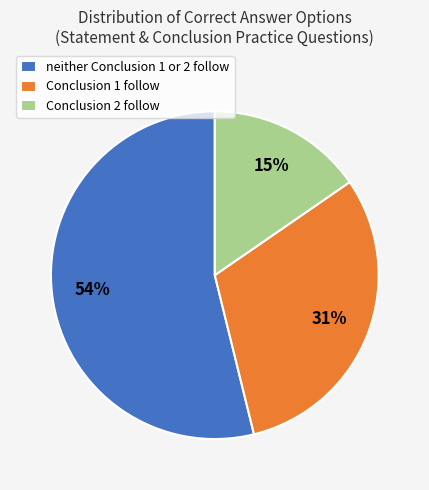

Which slice is the smallest?

Conclusion 2 follow